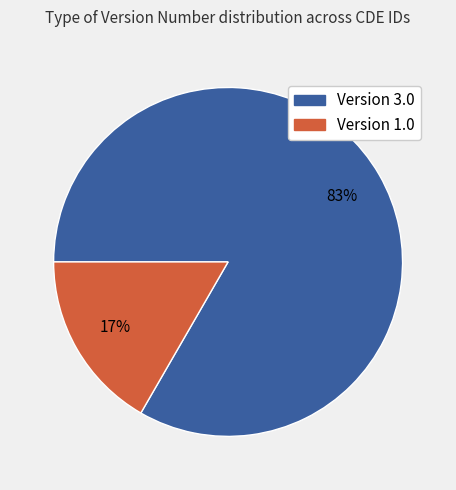

How many segments does this pie chart have?

2